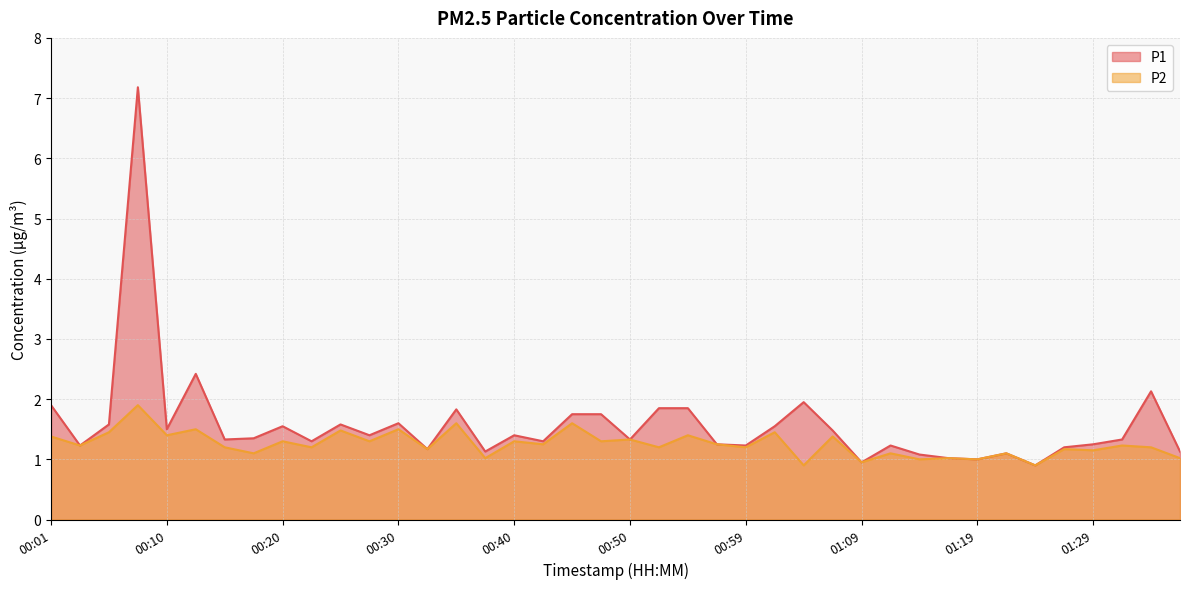

What is the difference between the highest and lowest values at 01:02?

0.1